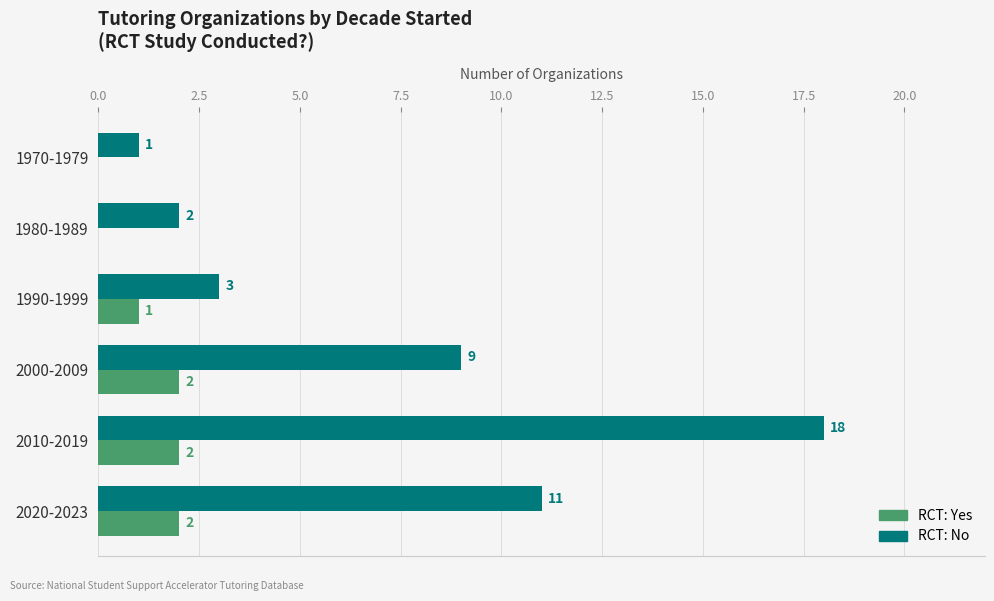

Count the number of categories in the chart.

6